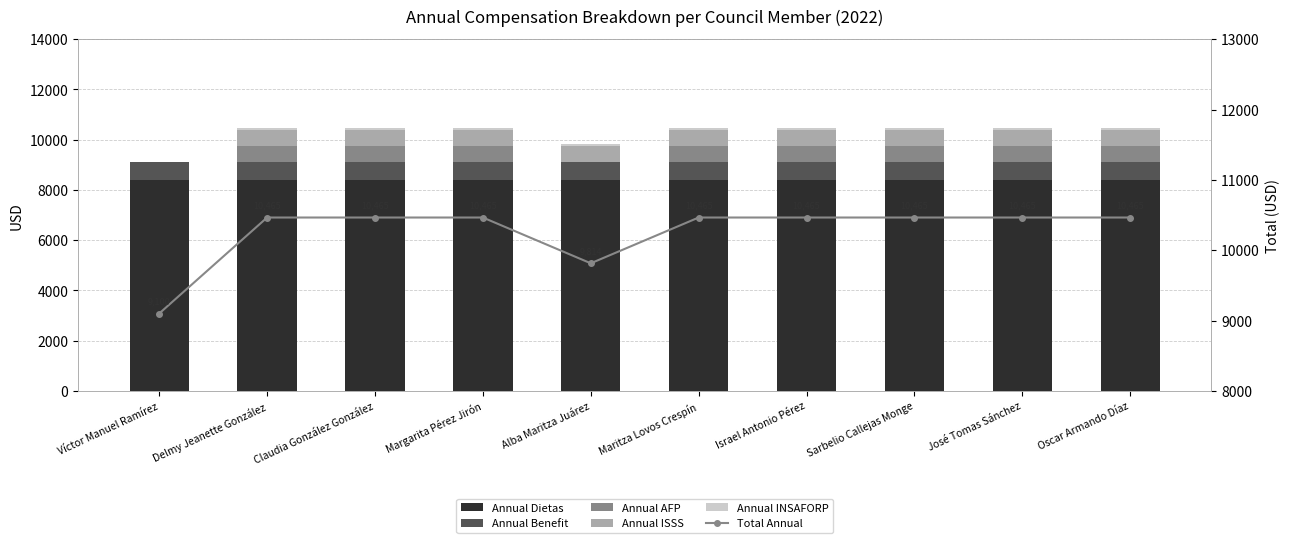

How many distinct data groups are displayed?

6